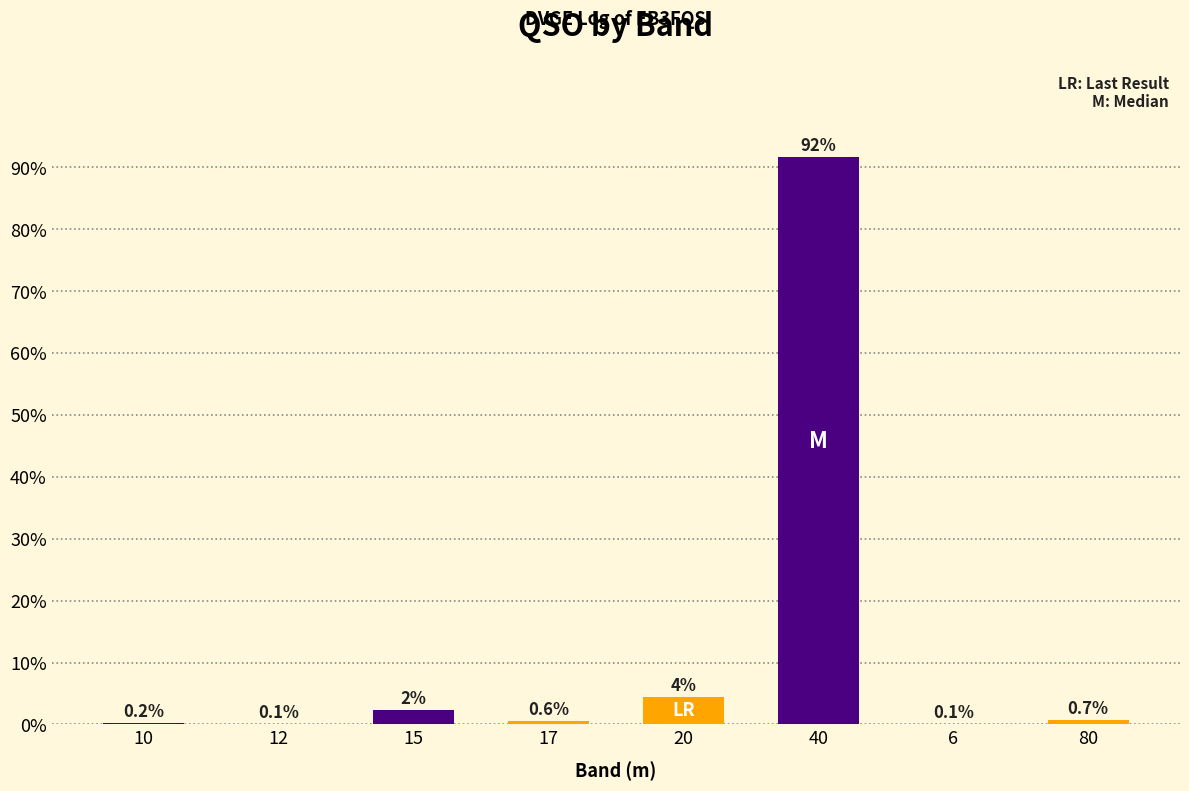

True or false: the data shows 1.0 at 20.

False